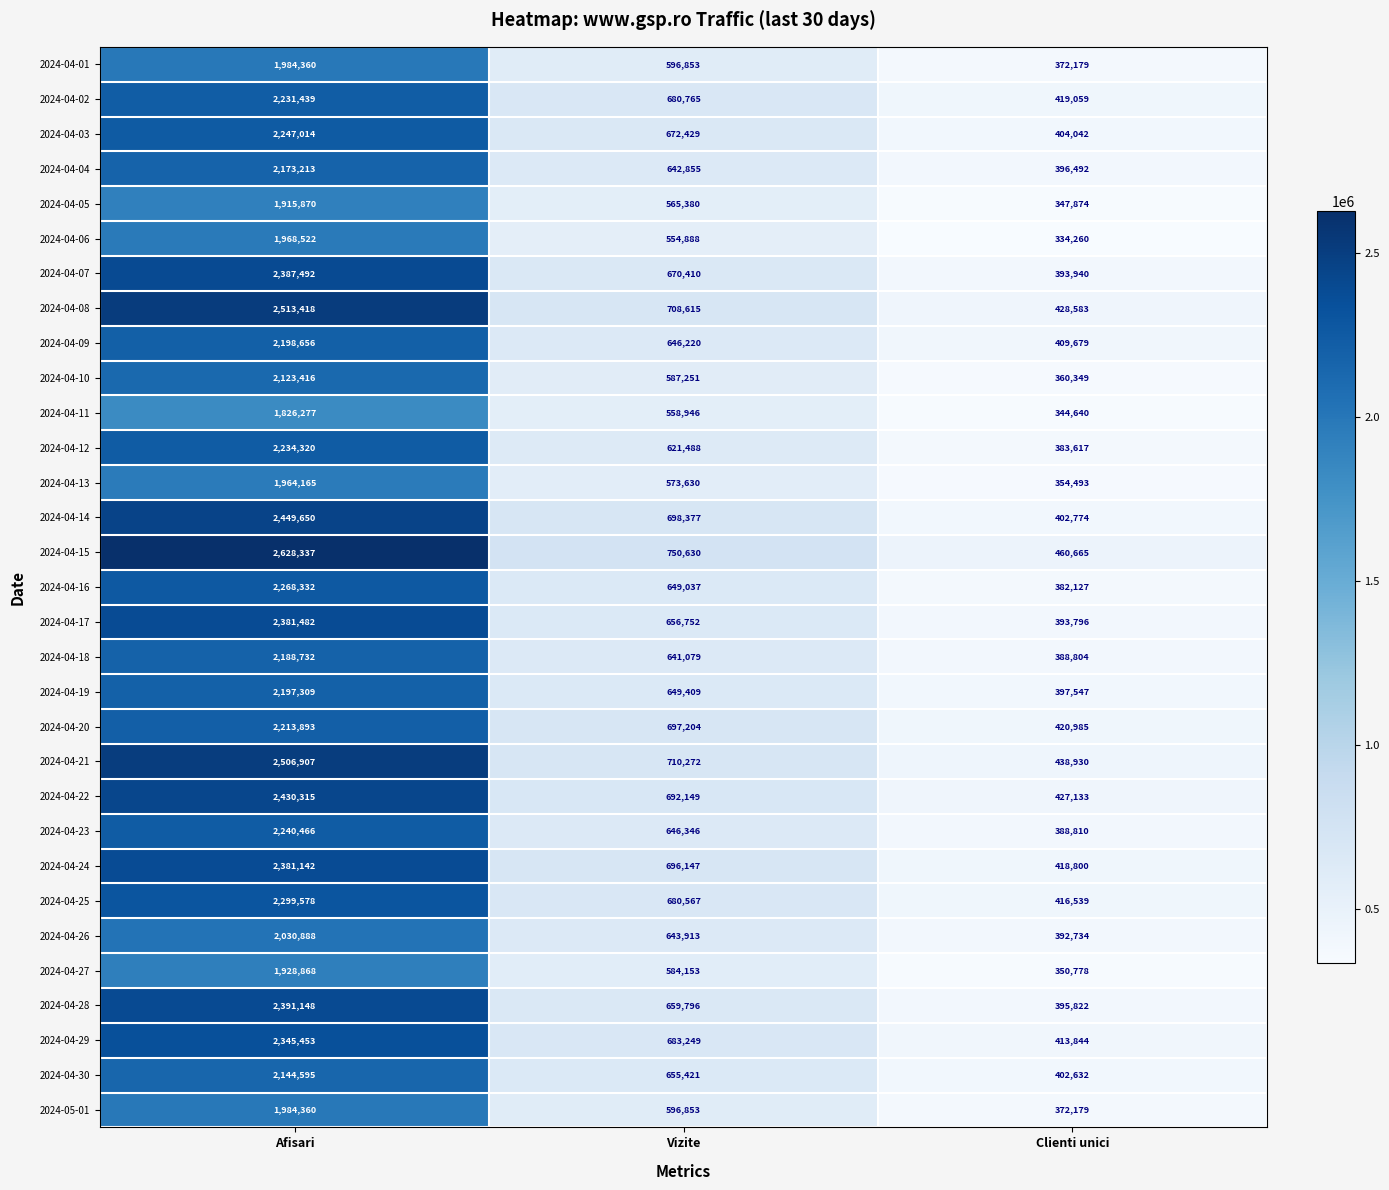

What is the spread (max minus min) of values at Afisari?

802060